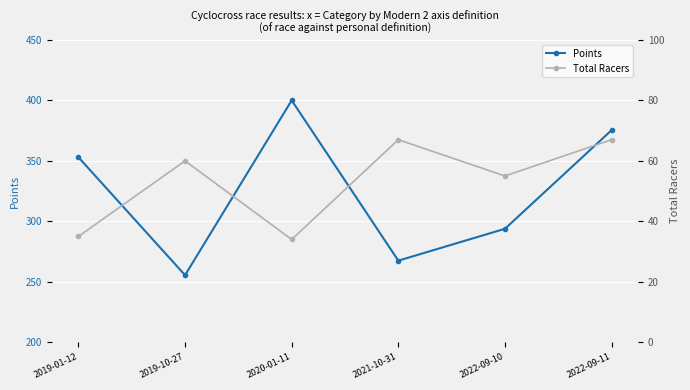

Reading right to left, transcribe all the data shown in this chart.

Points: 375.4	293.8	267.5	400.0	255.5	353.0
Total Racers: 67.0	55.0	67.0	34.0	60.0	35.0